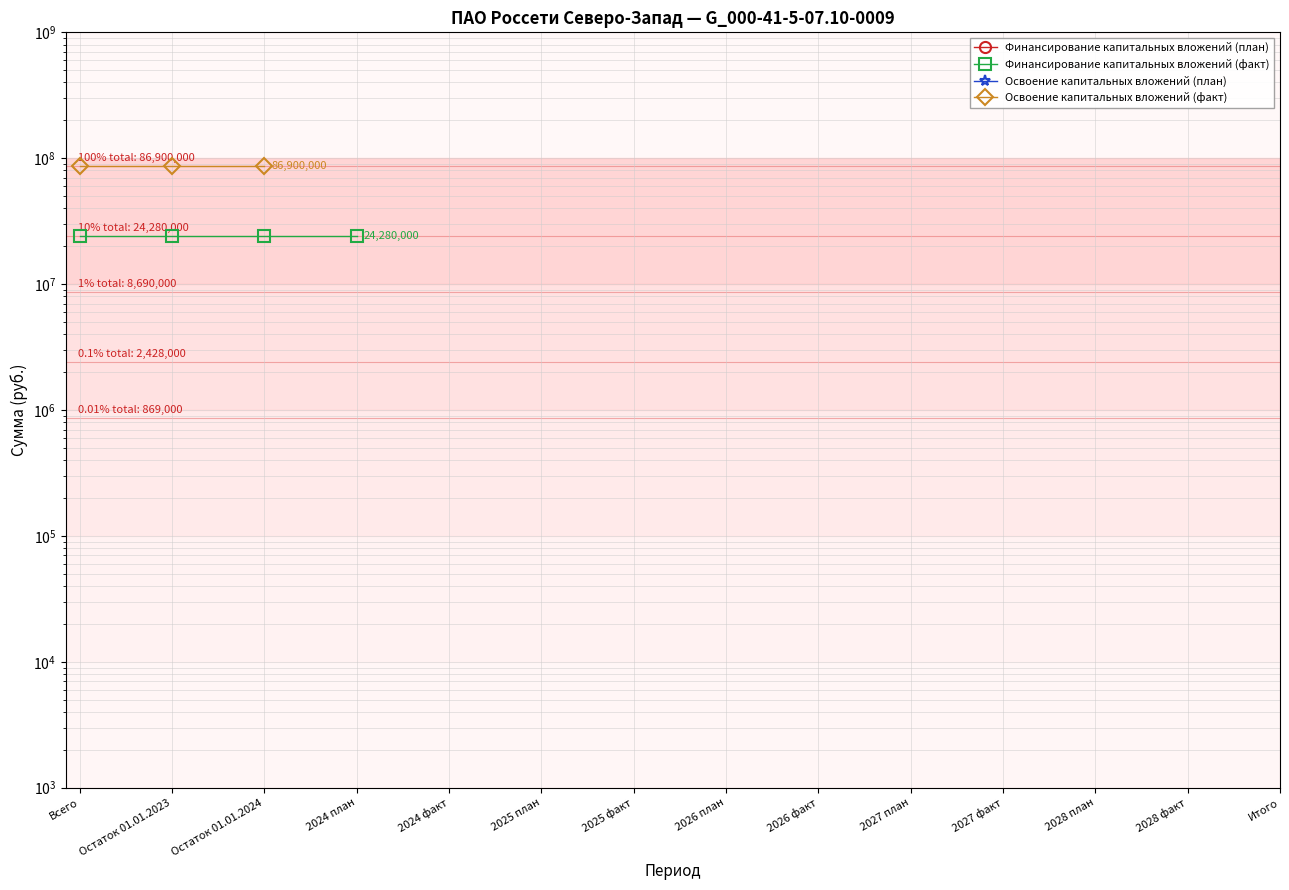

Does the chart have visible grid lines?

Yes